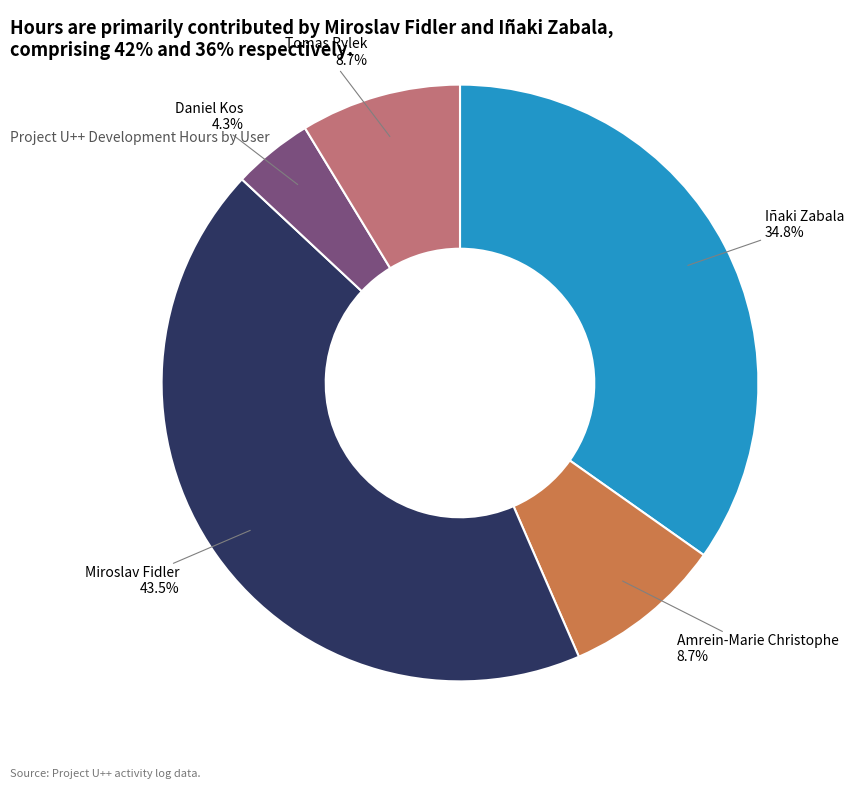

How much of the chart is everything except Miroslav Fidler?

56.5%